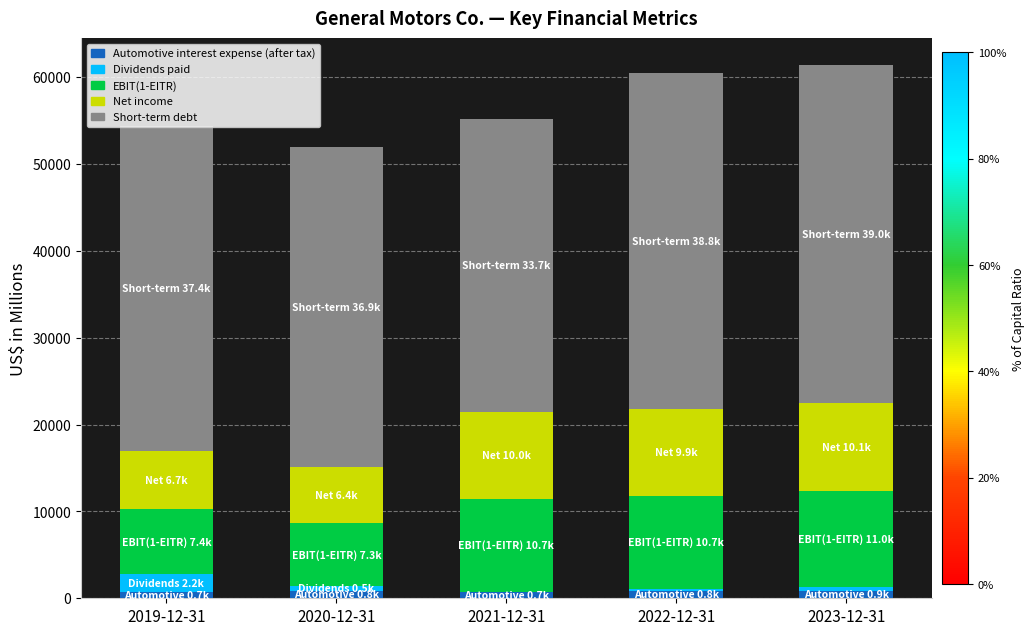

What is the sum of all Automotive interest expense (after tax) values?

3896